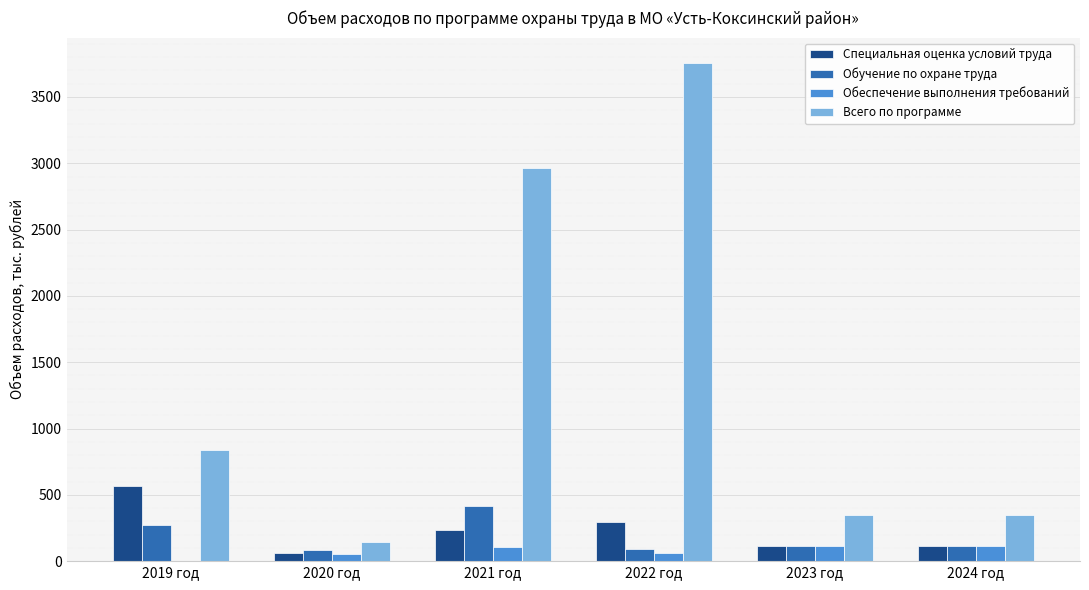

Which category has the highest value across all series?

2022 год